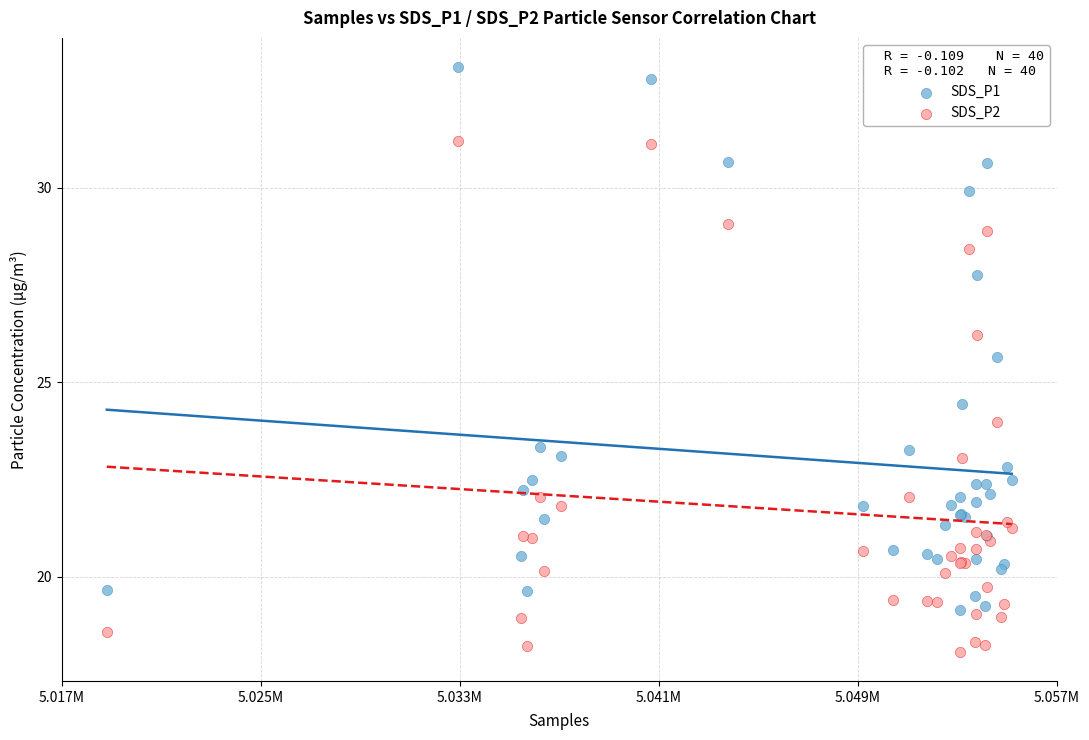

Which series reaches the maximum Y coordinate?

SDS_P1